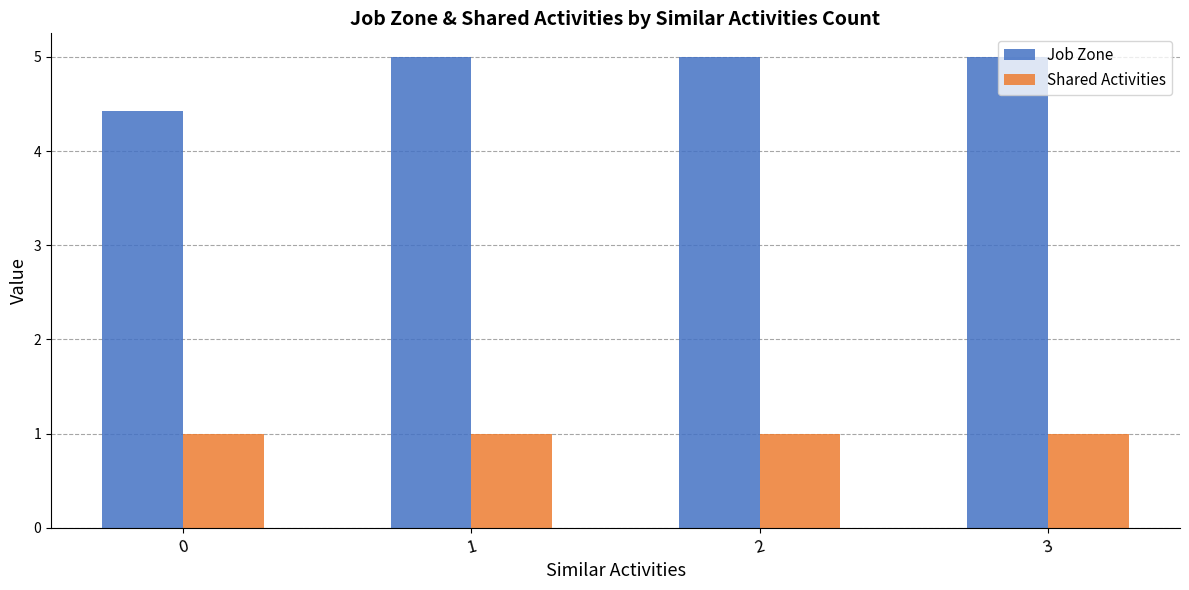

How many bars are there in each group?

2